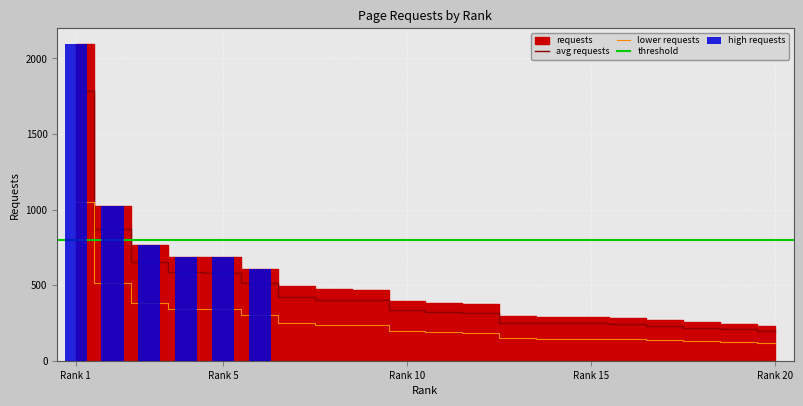

The chart shows a value of 264.7 at 9. True or false?

False